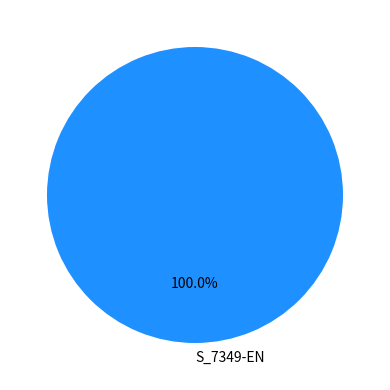

Which slice represents more than half of the pie?

S_7349-EN